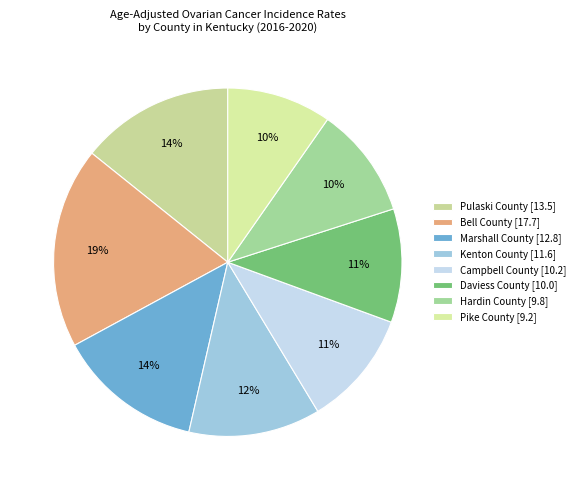

How many segments does this pie chart have?

8